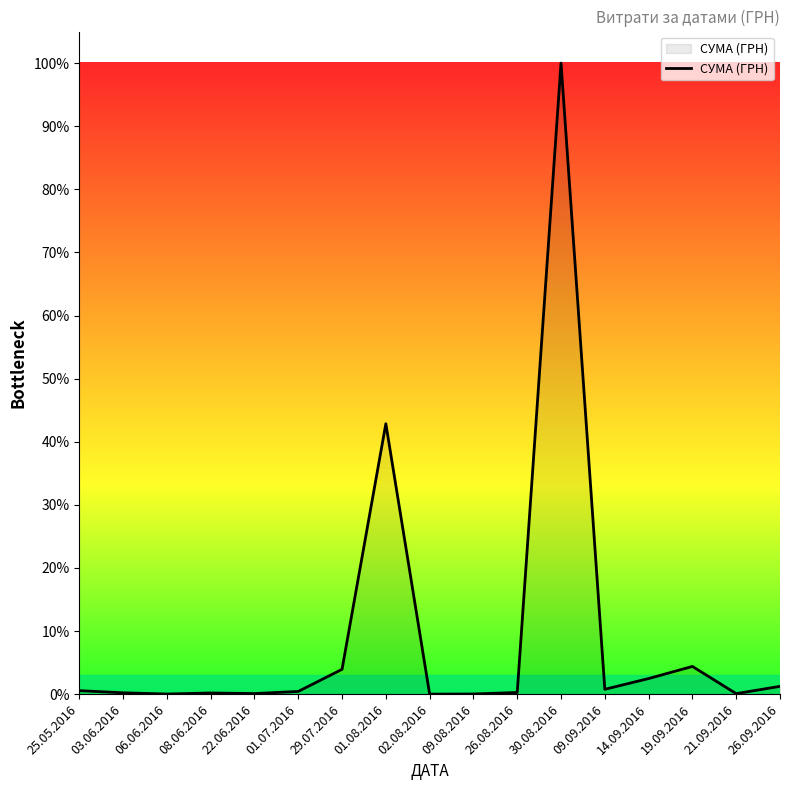

Does the chart display data point markers on the line(s)?

No